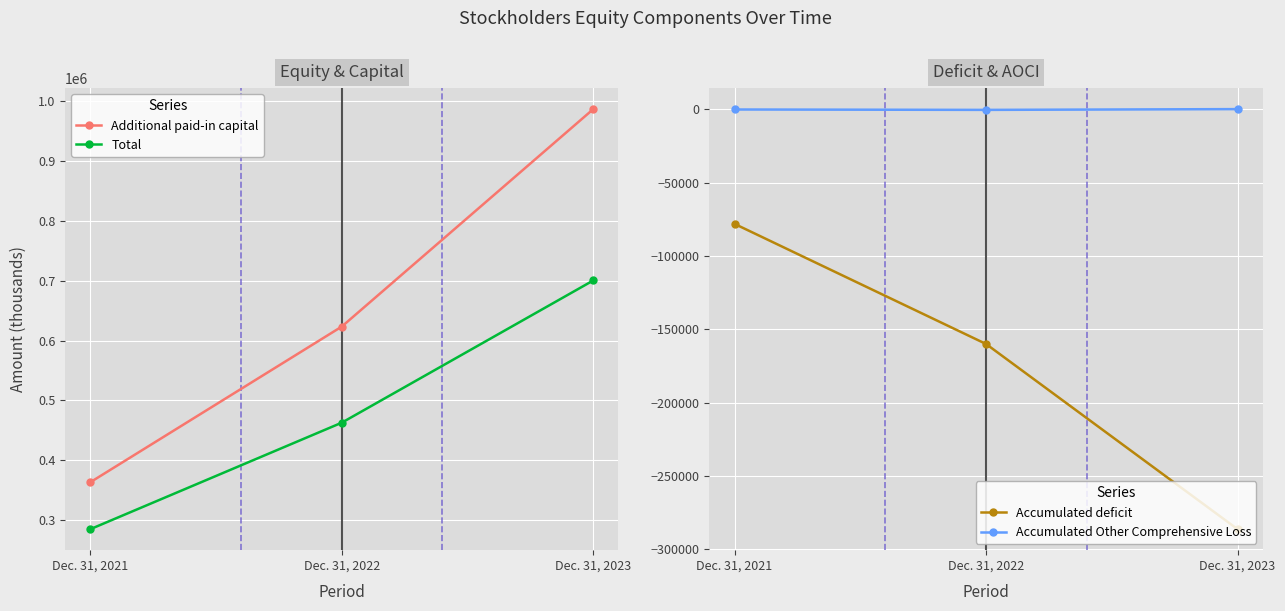

How many values in Accumulated Other Comprehensive Loss are below zero?

2